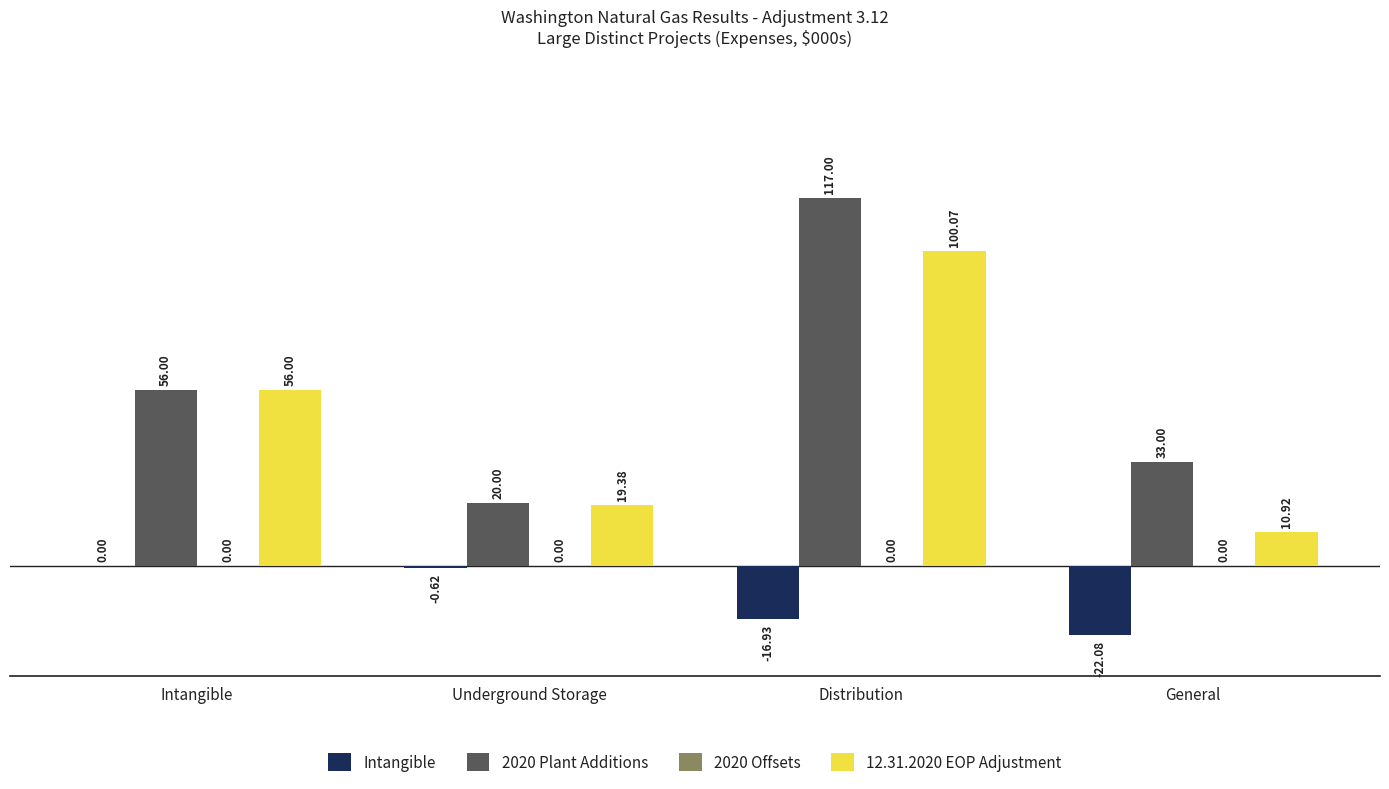

What is the spread (max minus min) of values at Intangible?

56.0